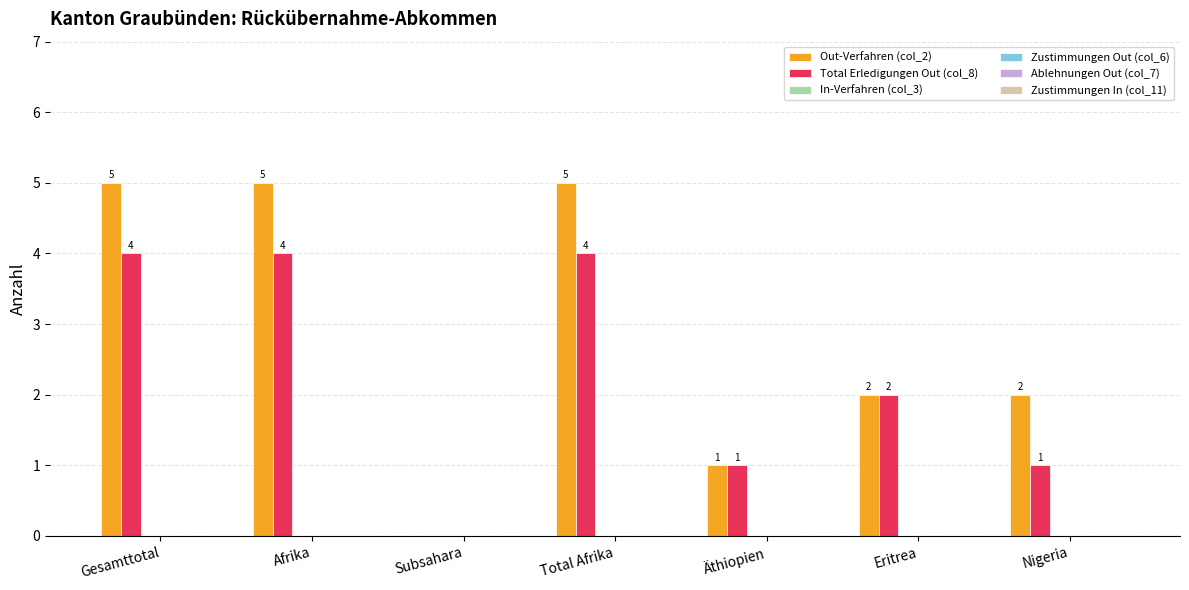

Which series has the largest range (max minus min)?

Out-Verfahren (col_2)